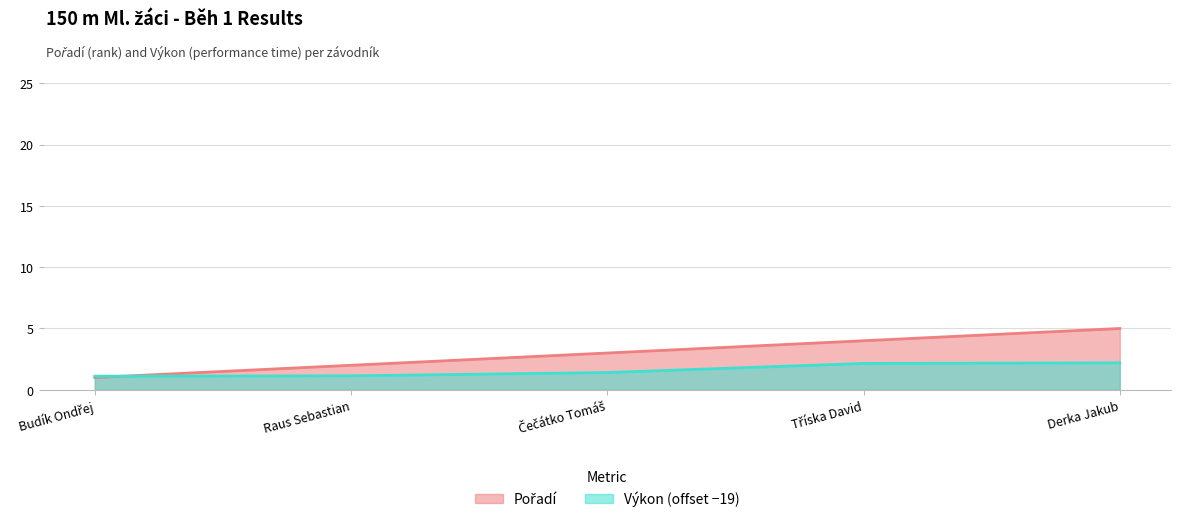

Which has a higher value, Budík Ondřej or Čečátko Tomáš?

Čečátko Tomáš